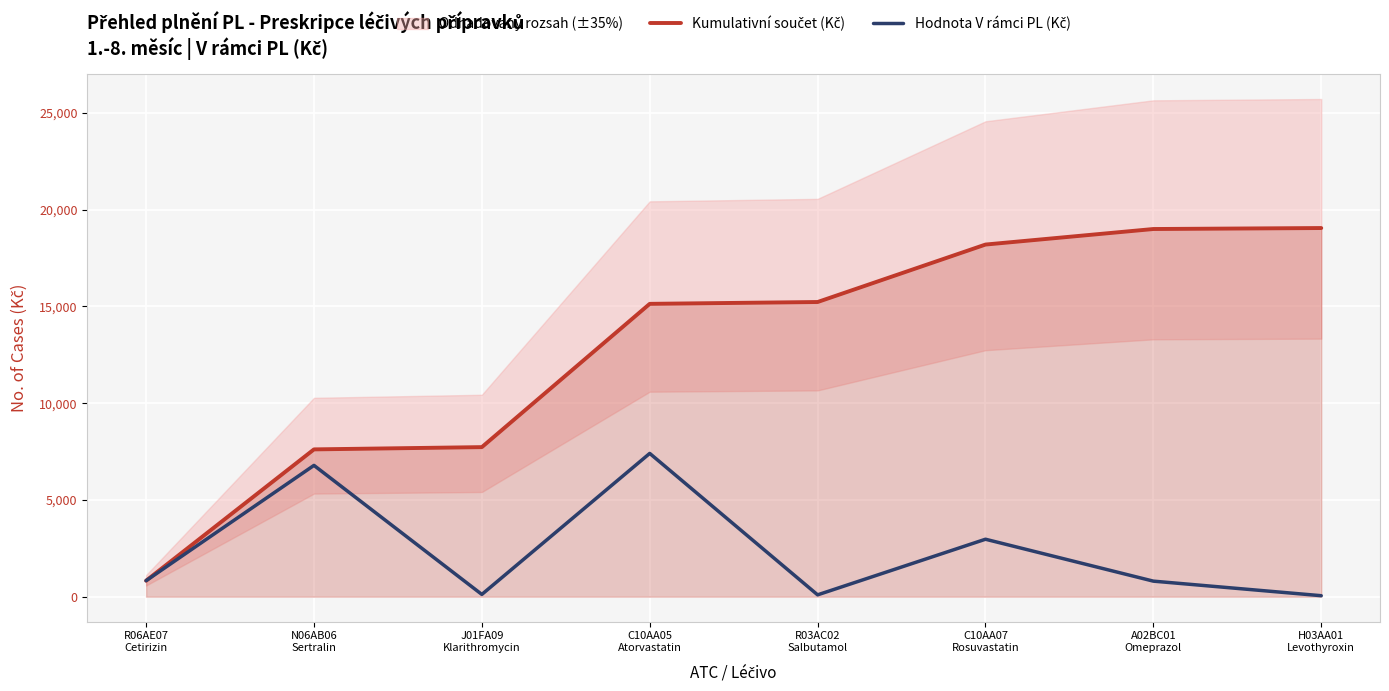

At which label does Hodnota V rámci PL (Kč) reach its peak?

C10AA05
Atorvastatin